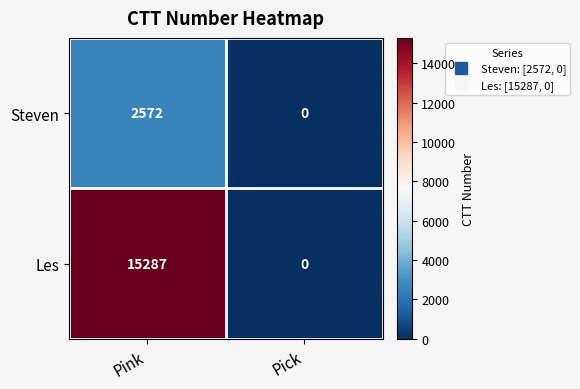

List the series in order of their overall mean, highest first.

Les, Steven